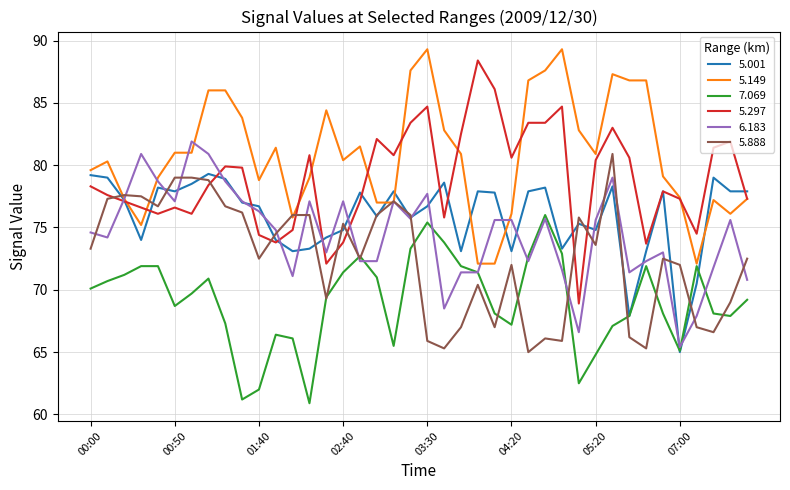

What is the lowest value of the 5.297 series?

68.9